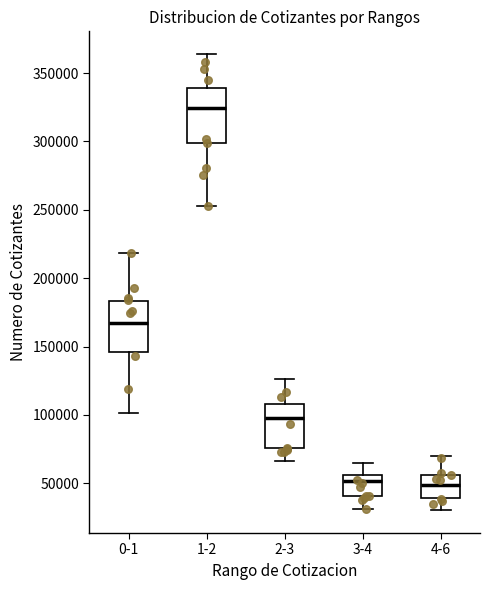

Where is the lower edge of the box for 4-6 on the y-axis? The values are not printed on the chart, so give them approximately, as read against the axis.

40000